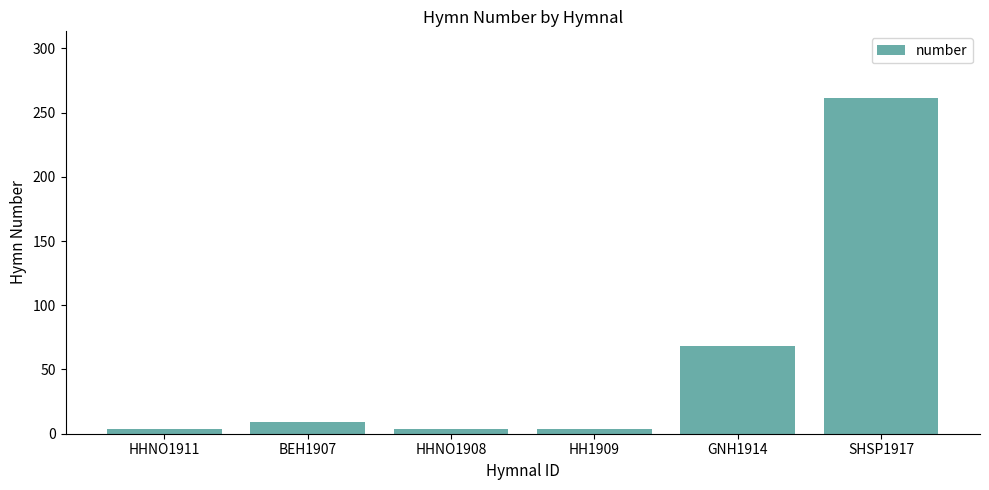

Between HH1909 and GNH1914, which is larger?

GNH1914